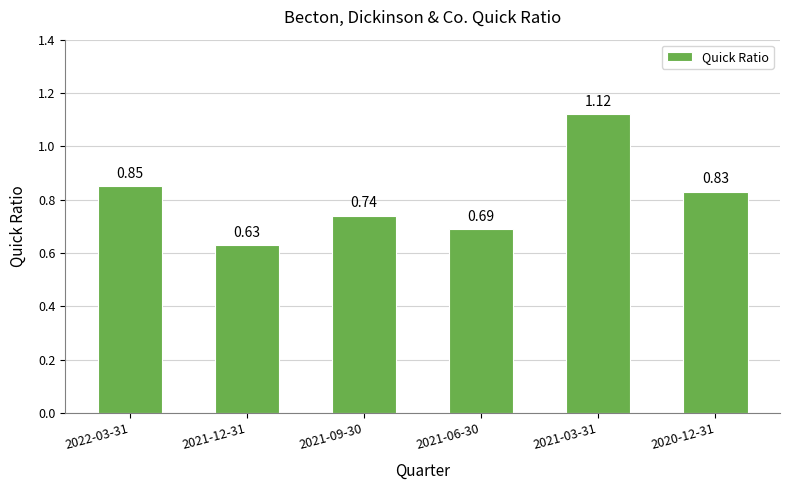

Does the chart contain any negative values?

No